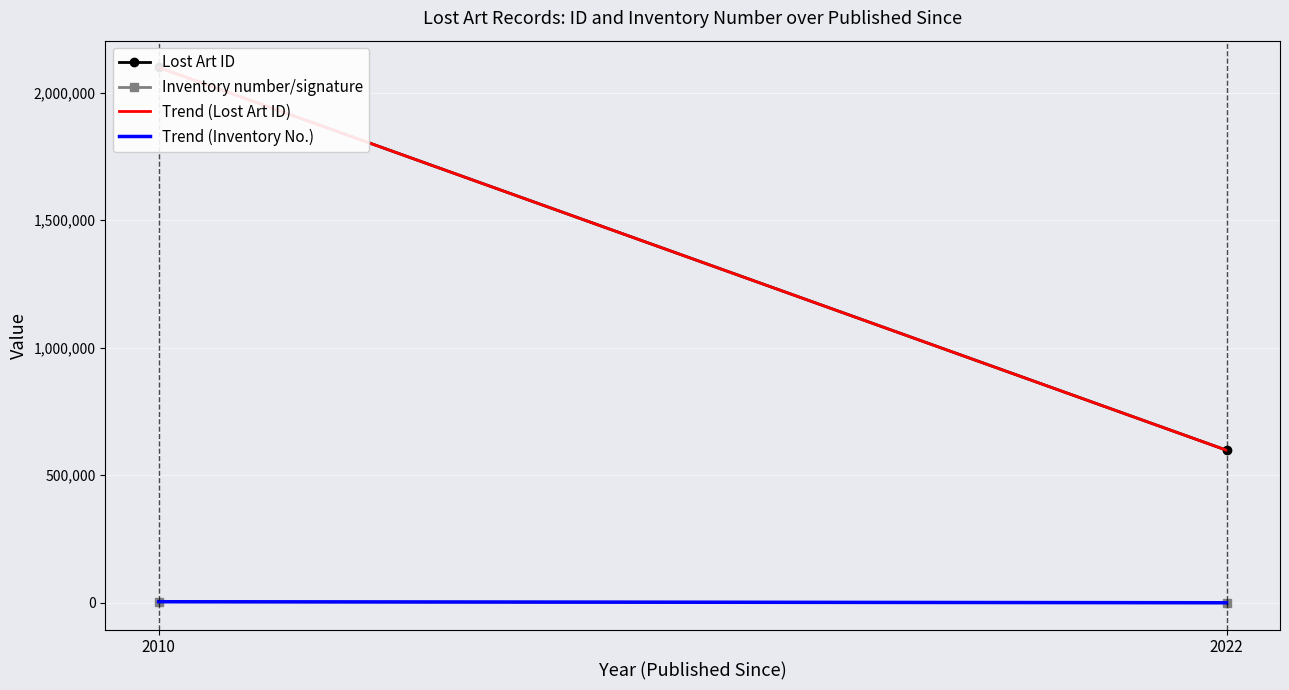

What is the difference between the highest and lowest values at 2022?

597878.0